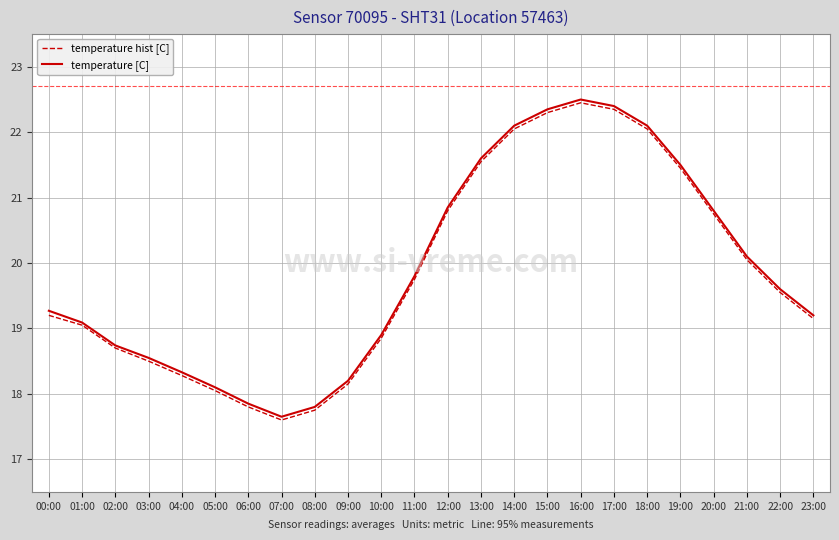

Is the value of temperature hist [C] at 15:00 greater than the value of temperature [C] at 03:00?

Yes